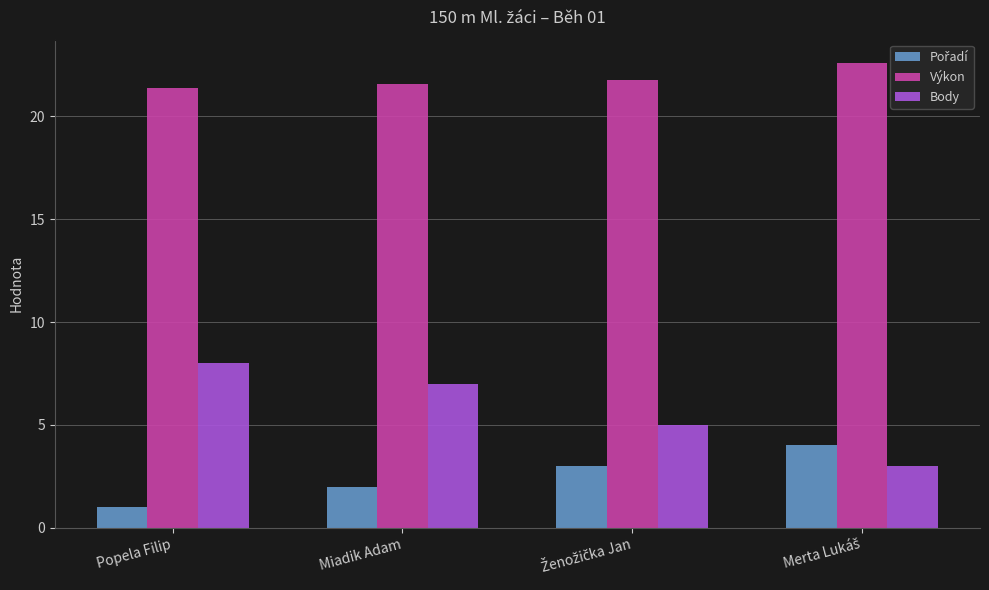

At which category does the chart reach its minimum across all series?

Popela Filip